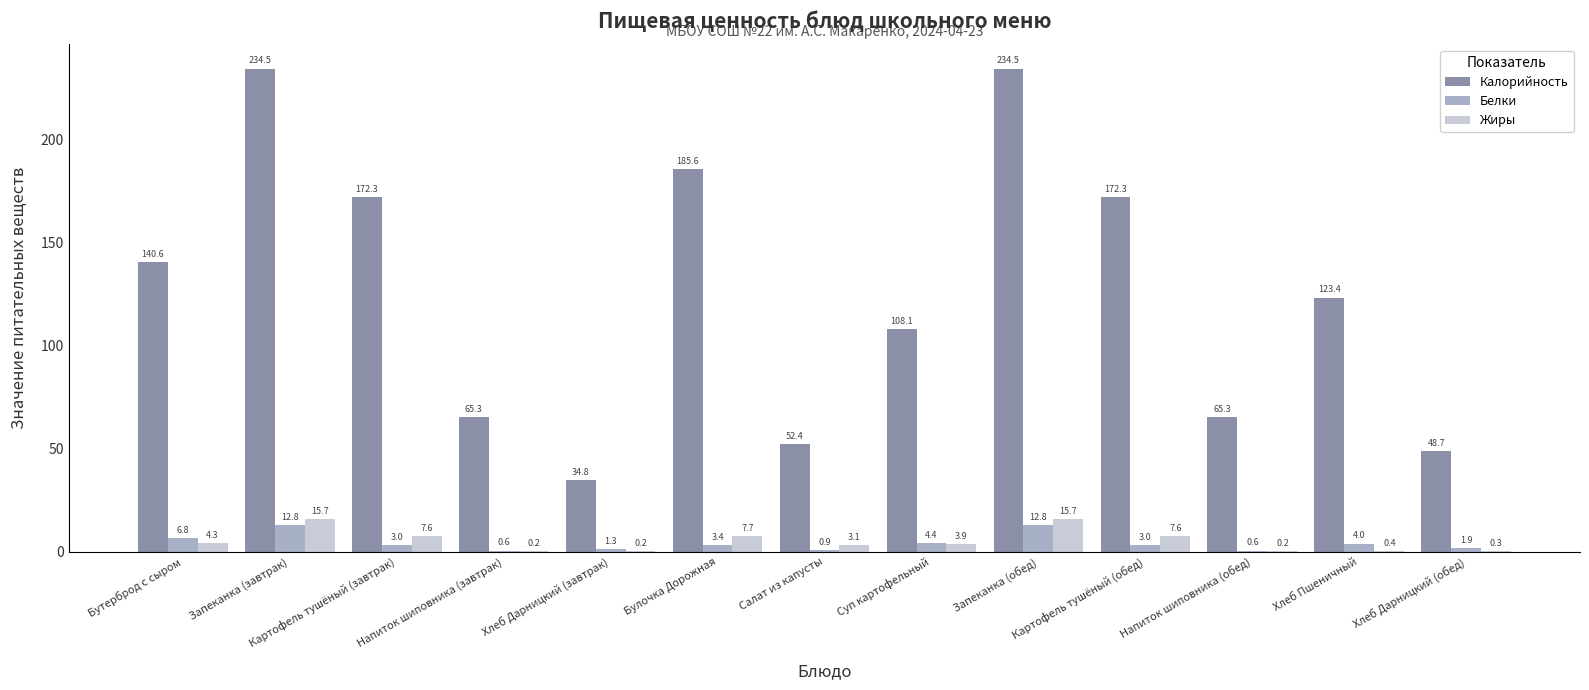

How many groups of bars are there?

13